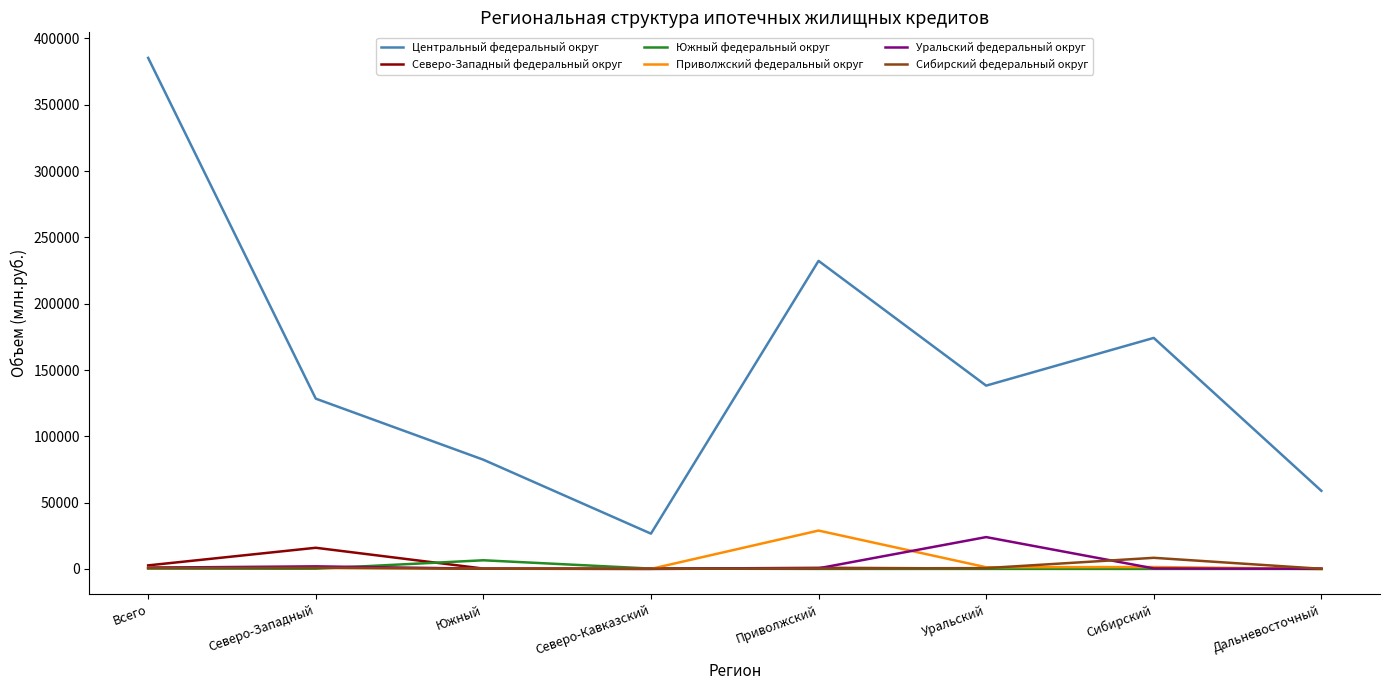

What is the difference between the highest and lowest values at Уральский?

138196